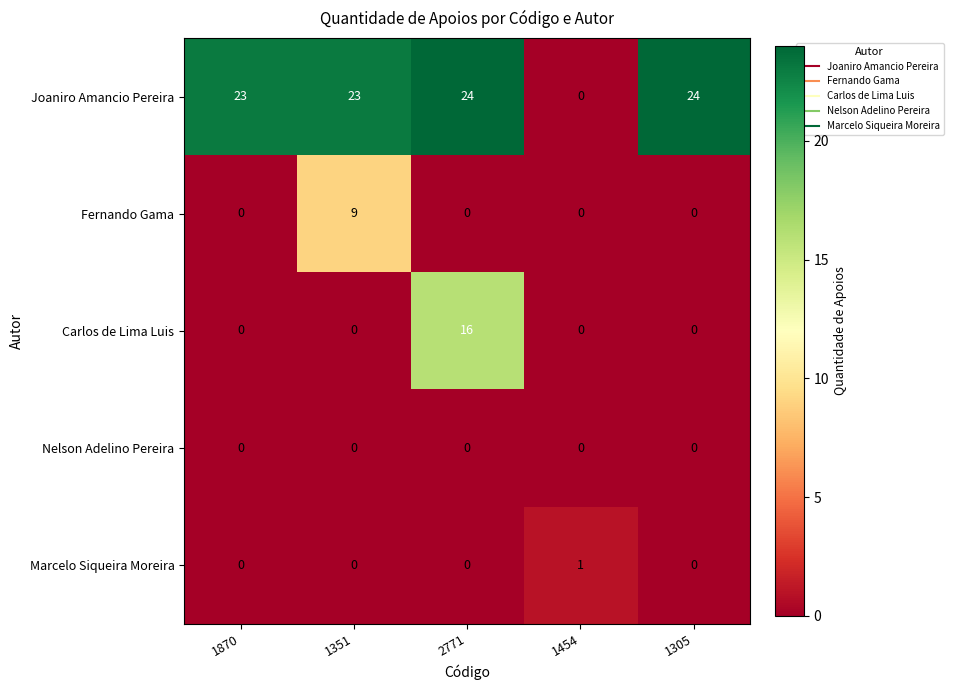

Count the number of categories in the chart.

5